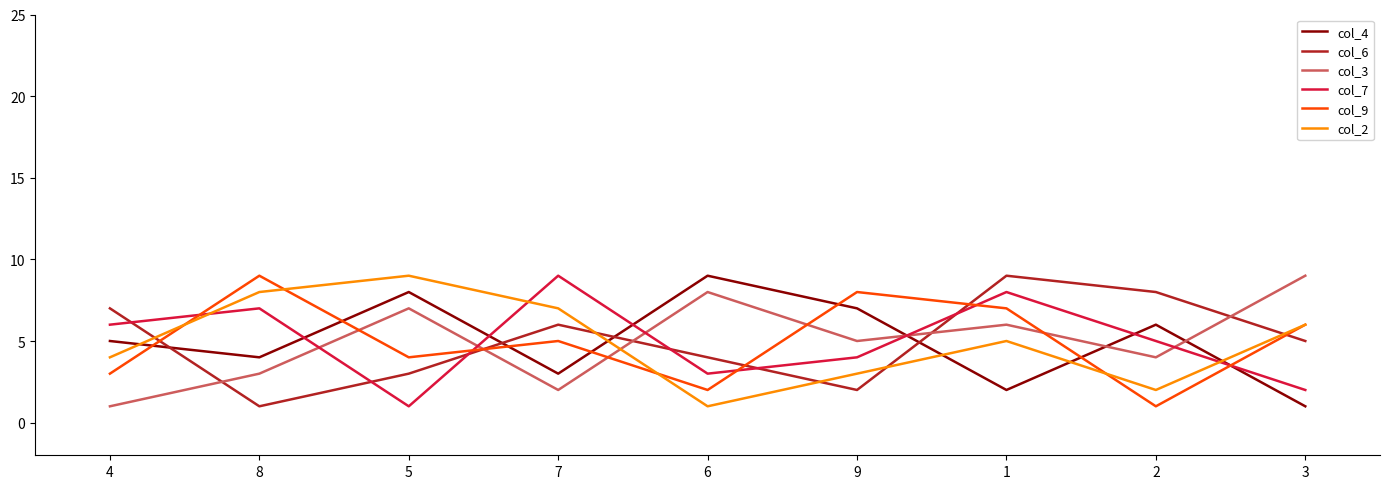

What is the difference between the col_9 values at 7 and 1?

2